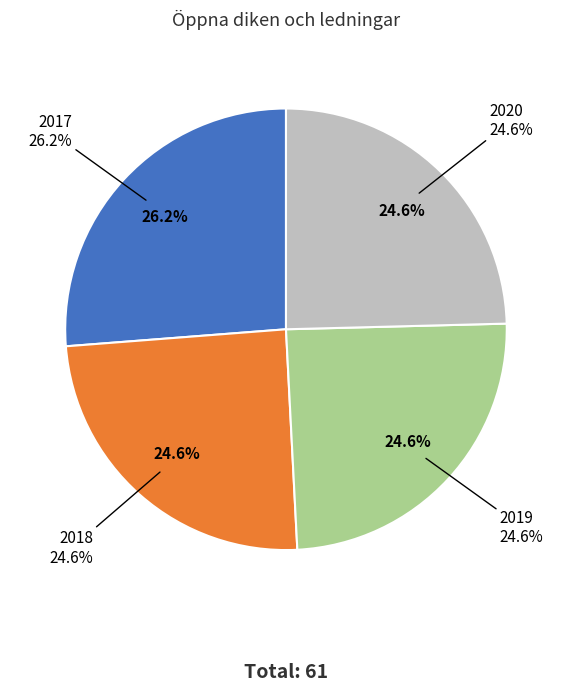

The 2020 slice represents 25% of the pie. True or false?

True